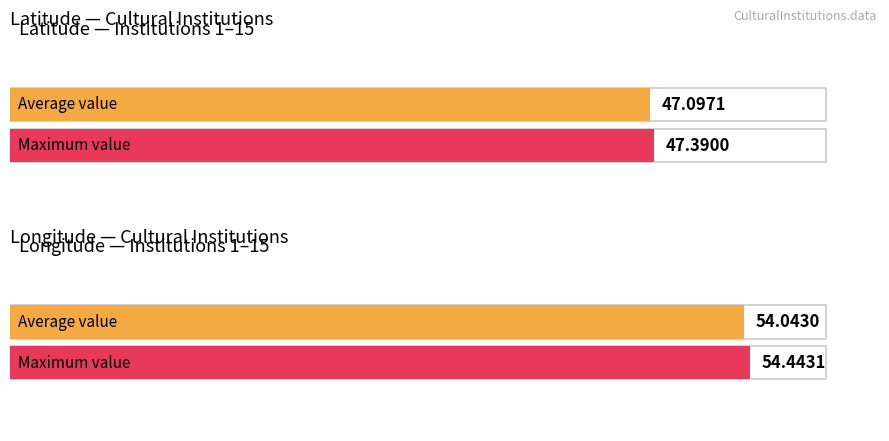

The value of Longitude at 5 is 54.0. True or false?

True